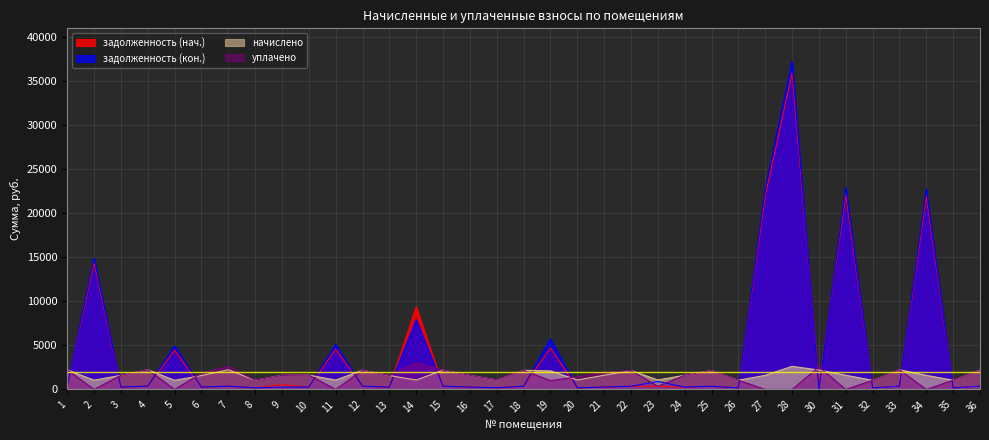

Count the number of categories in the chart.

35